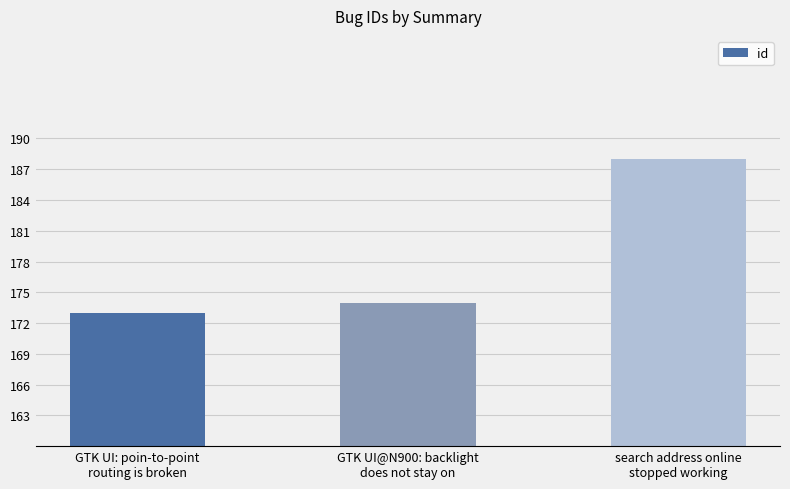

Which has a higher value, GTK UI@N900: backlight
does not stay on or GTK UI: poin-to-point
routing is broken?

GTK UI@N900: backlight
does not stay on